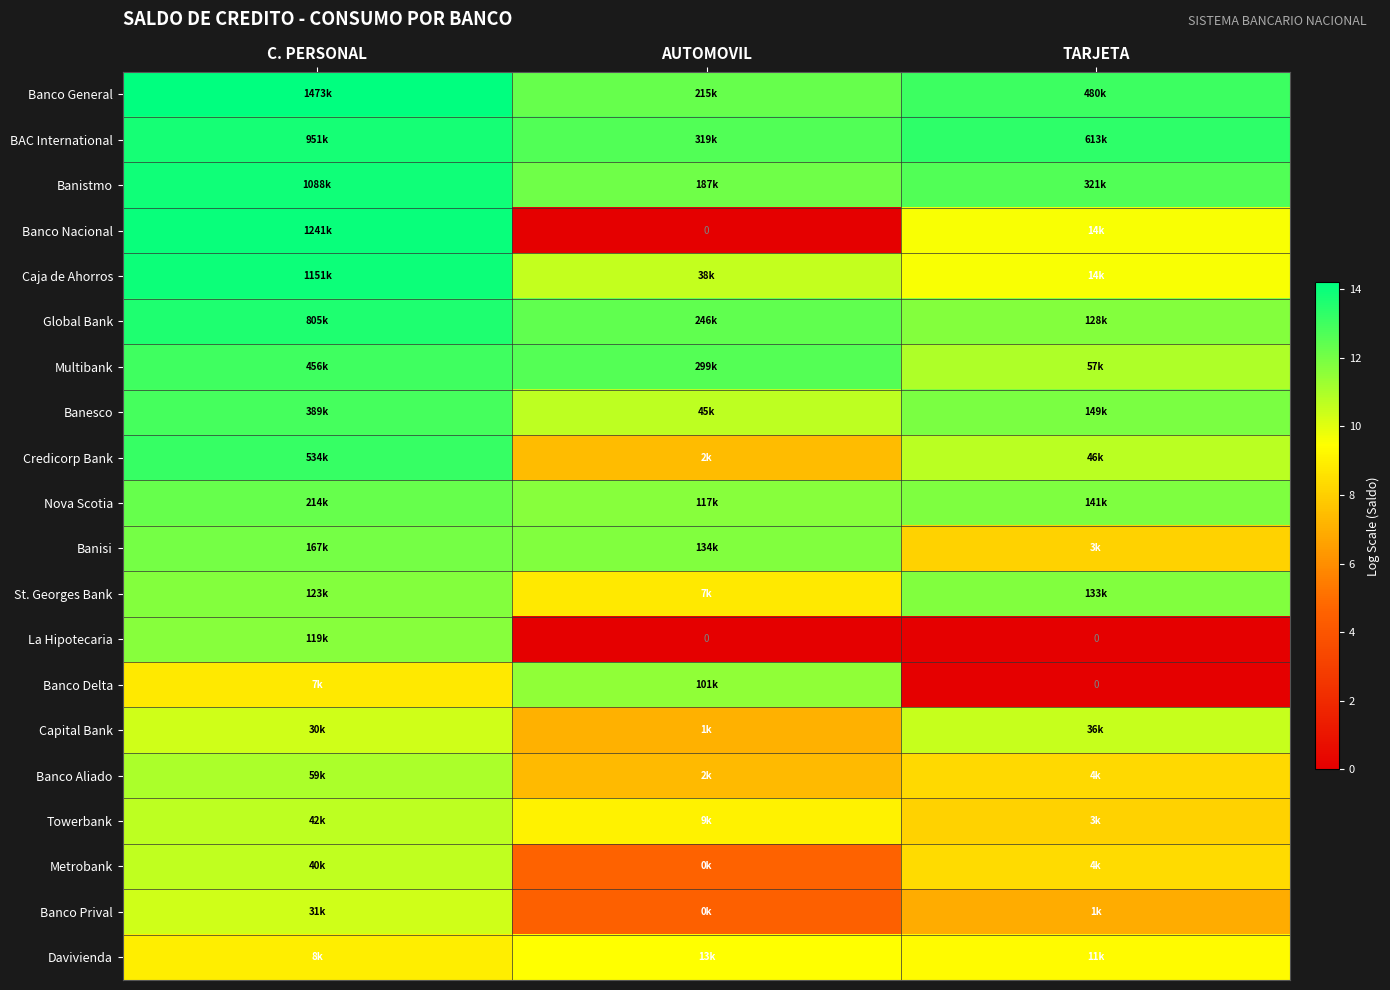

The Capital Bank series shows 7.1 at AUTOMOVIL. True or false?

True